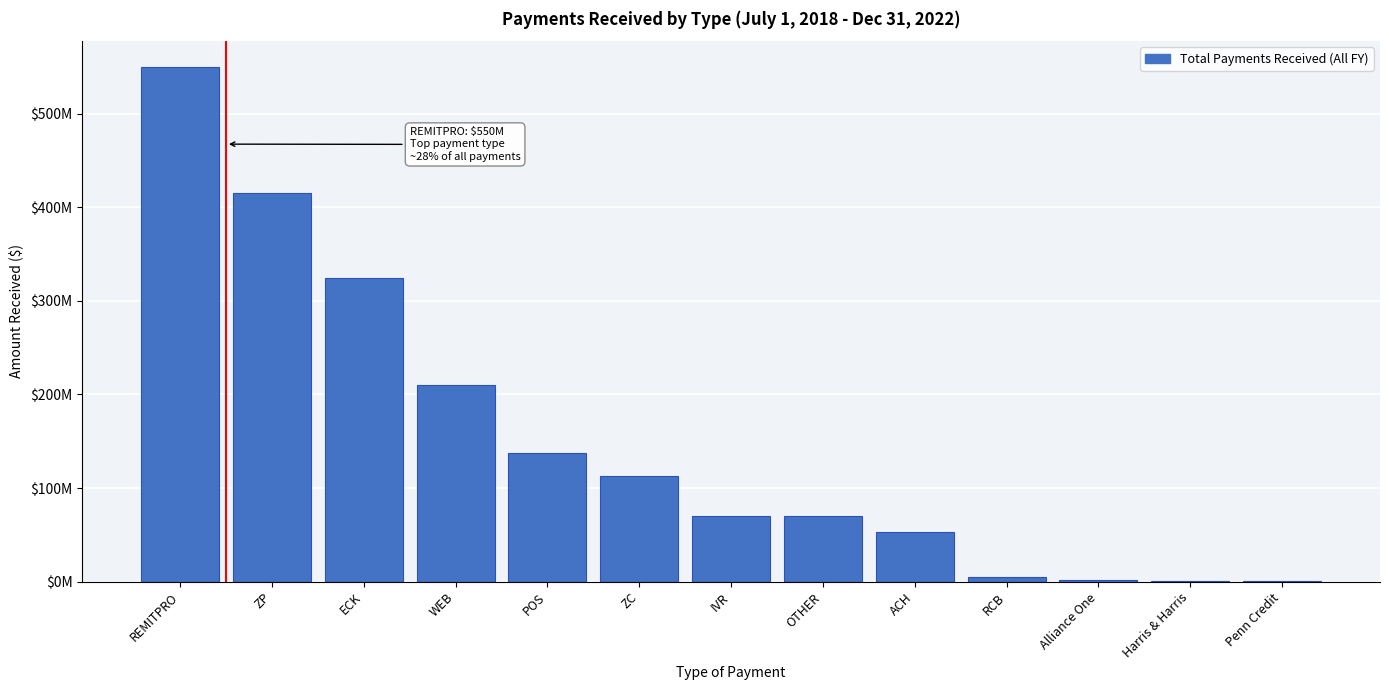

Are the bars horizontal?

No